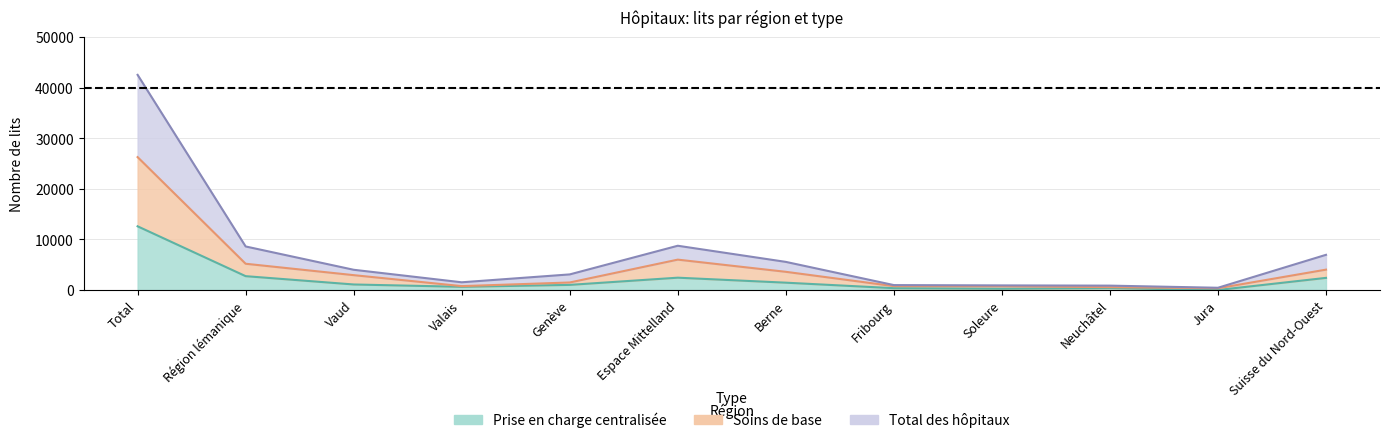

Where is the first local maximum for Lits_centralise?

Espace Mittelland